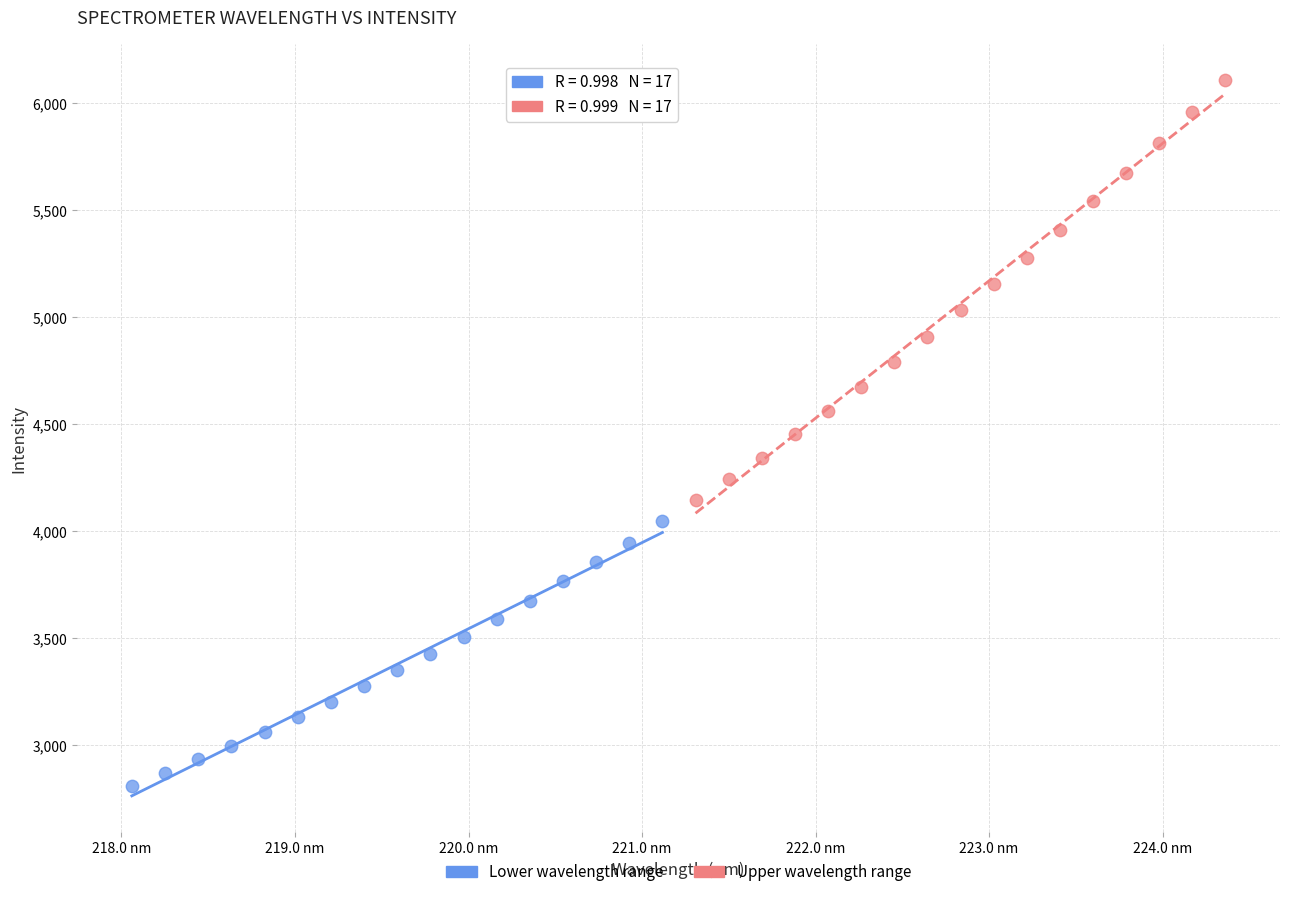

What are all the series names shown in the legend?

Lower wavelength range, Upper wavelength range